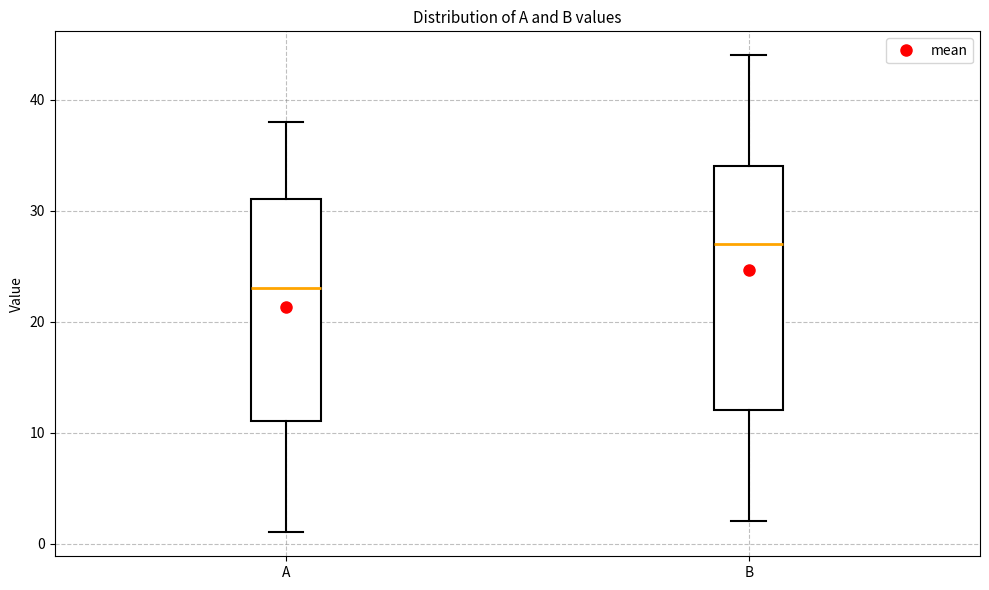

Where does the upper whisker of the box for B end on the y-axis? The values are not printed on the chart, so give them approximately, as read against the axis.

44